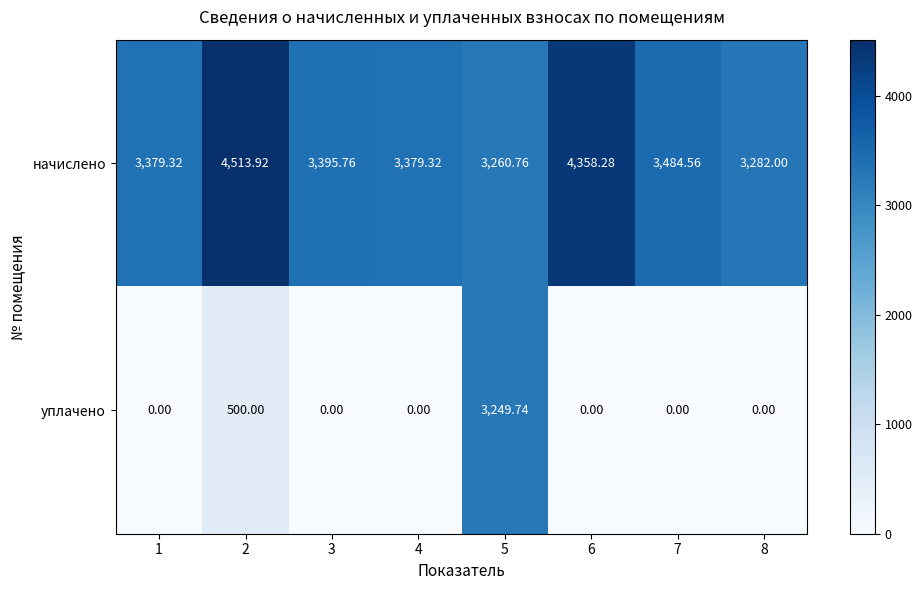

Count the number of data series in this chart.

2